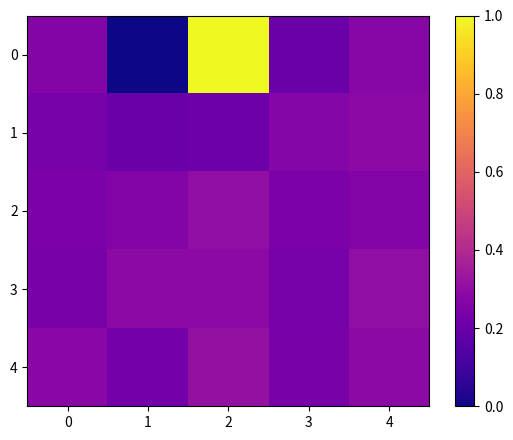

Between 2 and 1, which is larger?

2